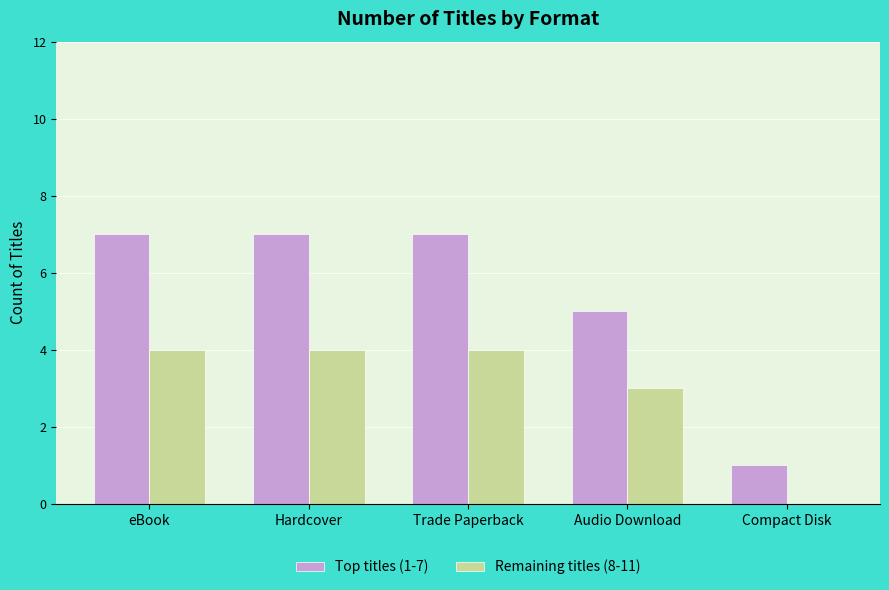

What is the maximum value for Top titles (1-7)?

7